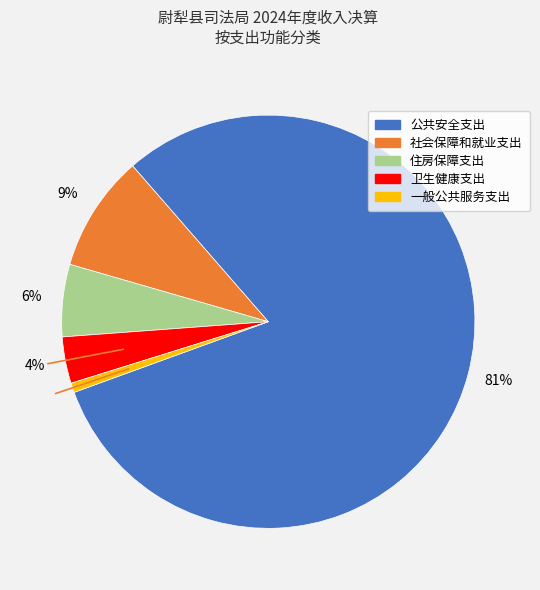

Between 卫生健康支出 and 公共安全支出, which is larger?

公共安全支出